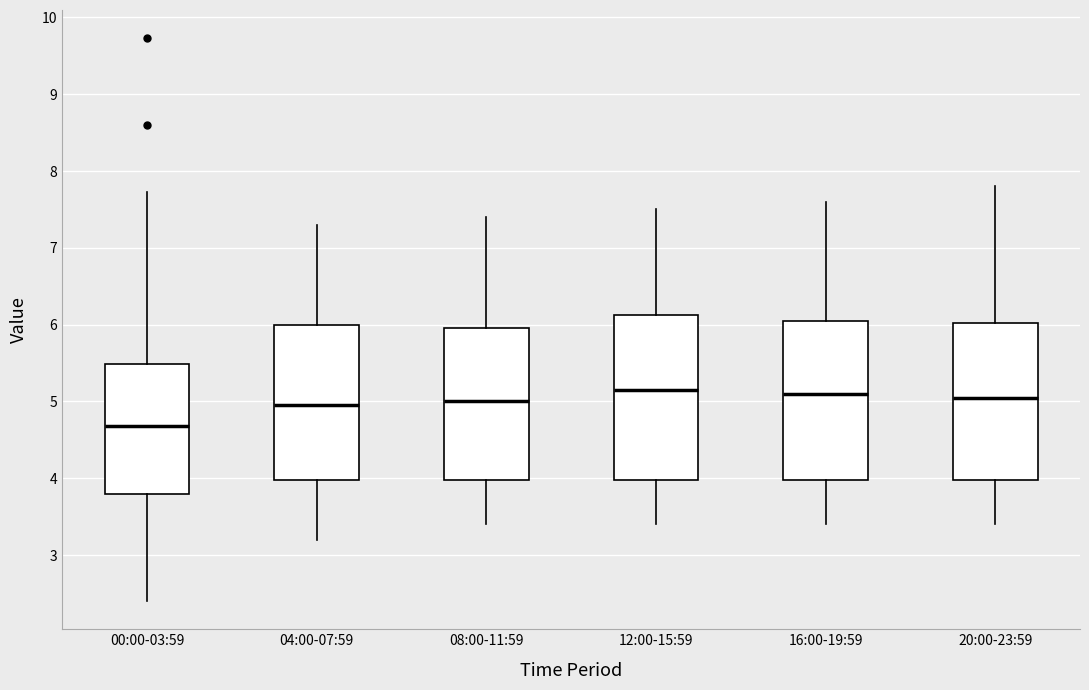

Where is the upper edge of the box for 04:00-07:59 on the y-axis? The values are not printed on the chart, so give them approximately, as read against the axis.

6.0